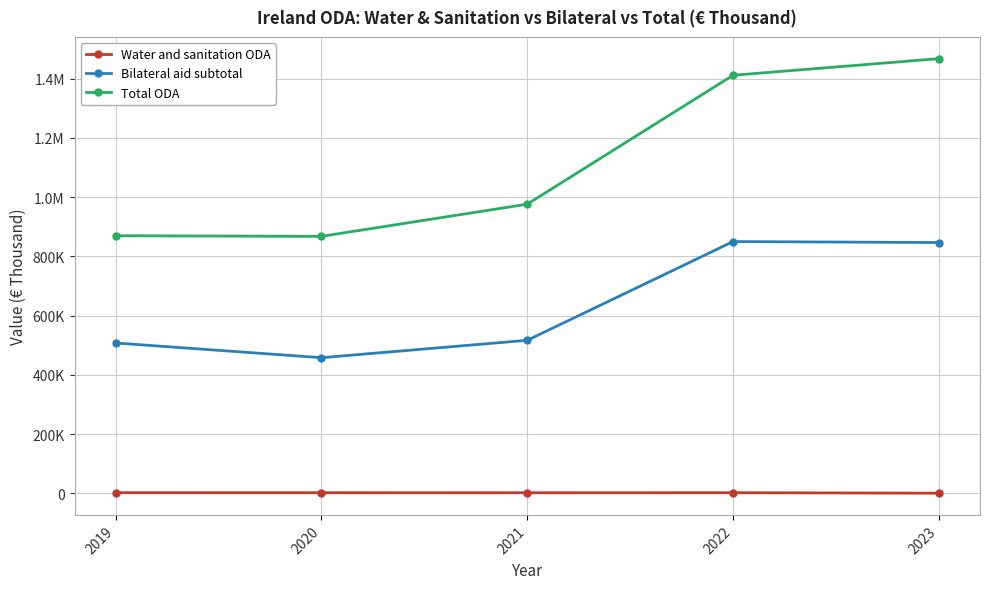

Does the chart display data point markers on the line(s)?

Yes